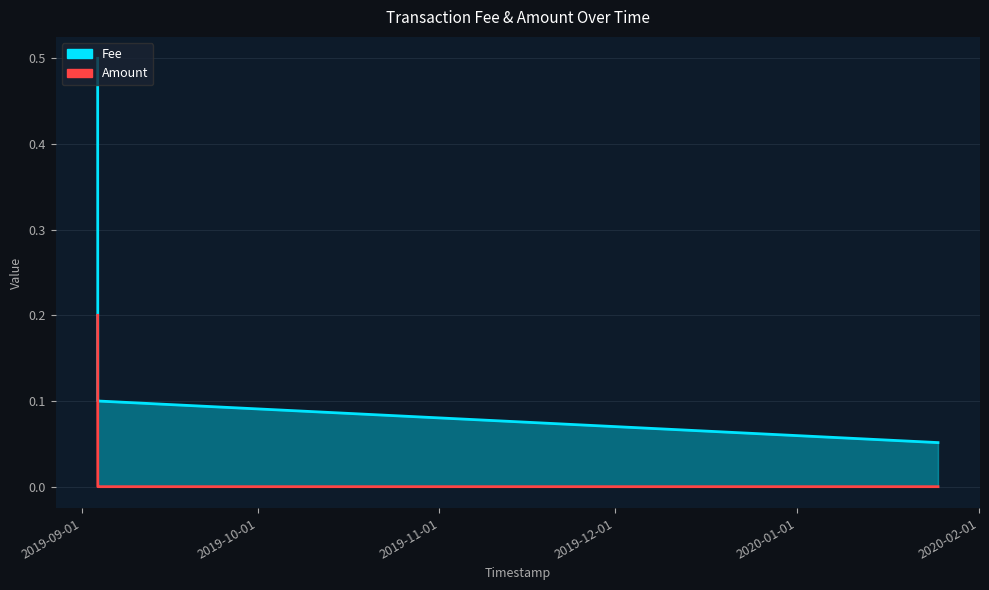

What is the difference between the highest and lowest values at 2019-09-03 16:45:40?

0.1